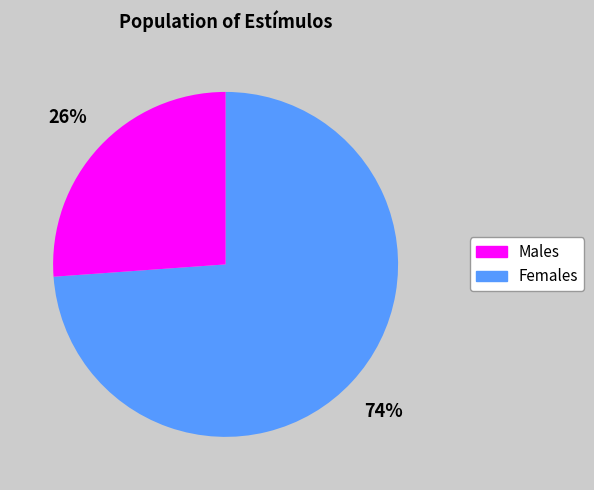

Is there any slice that represents more than half of the pie?

Yes